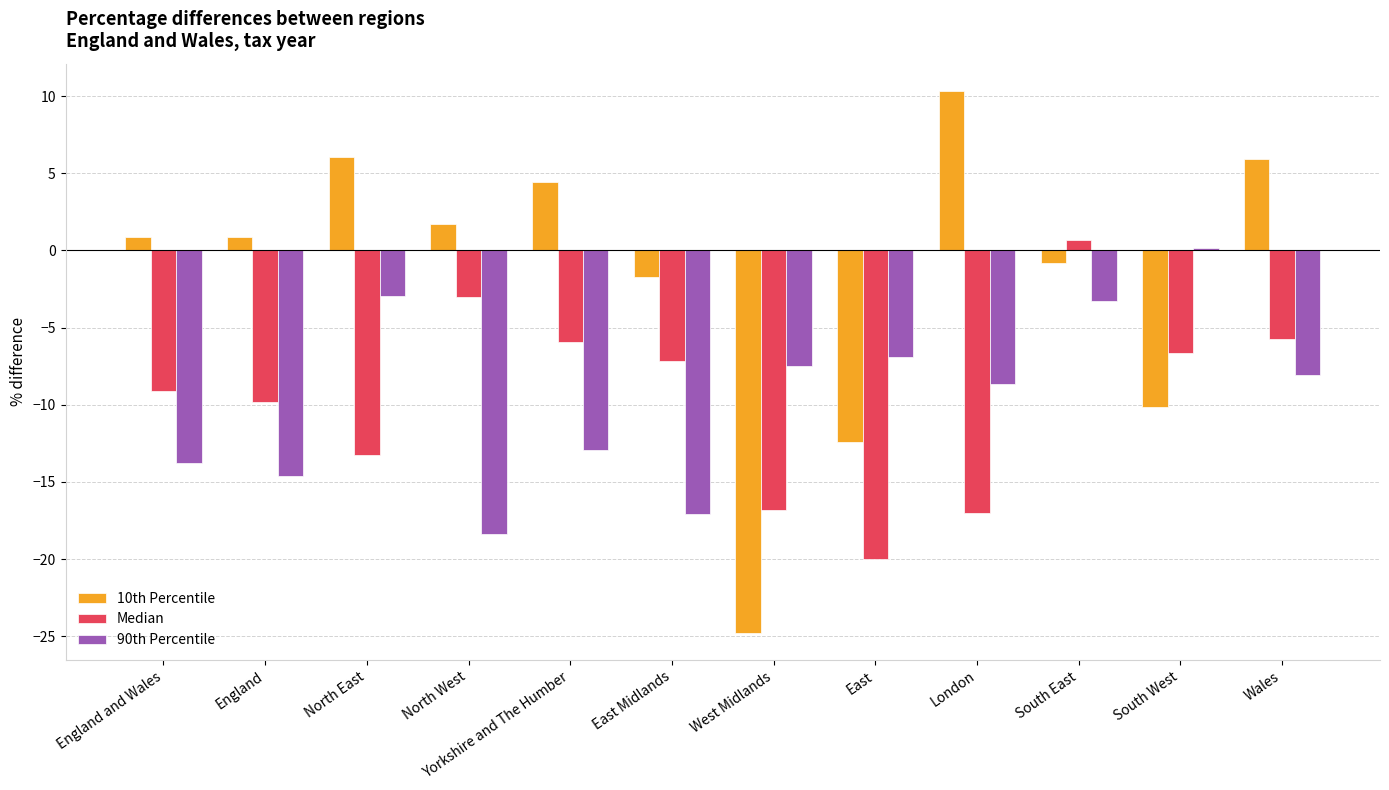

Which series has the largest total across all categories?

10th Percentile